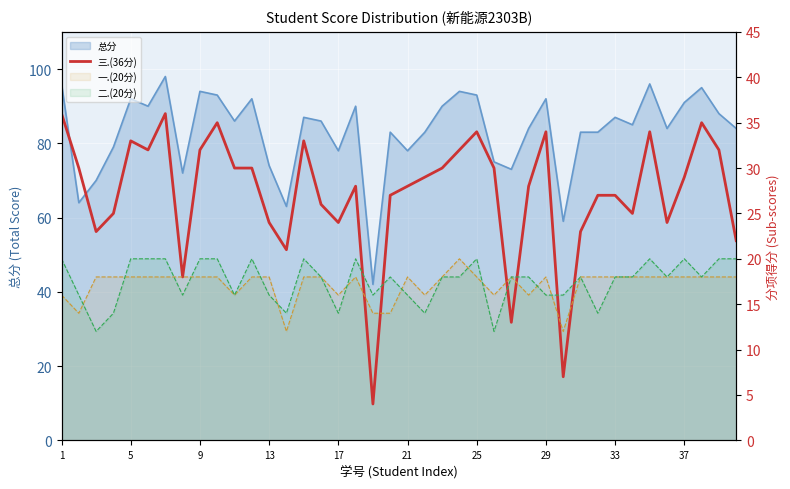

The chart shows a value of 16 at 23. True or false?

False